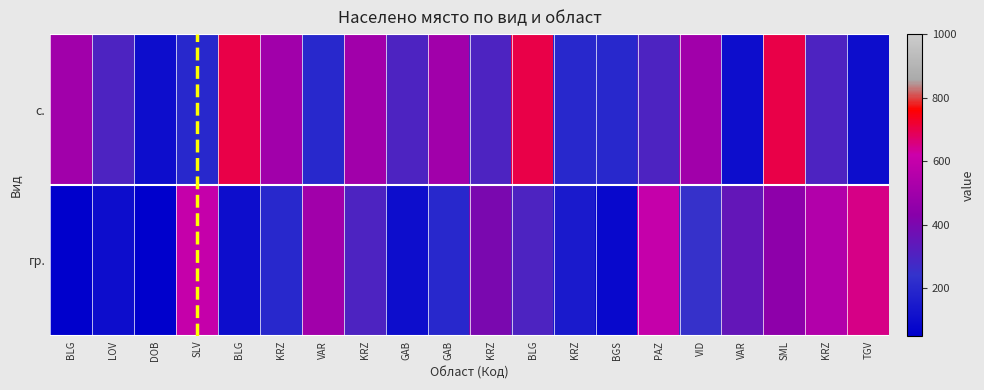

Rank the series by their average value, from highest to lowest.

с., гр.